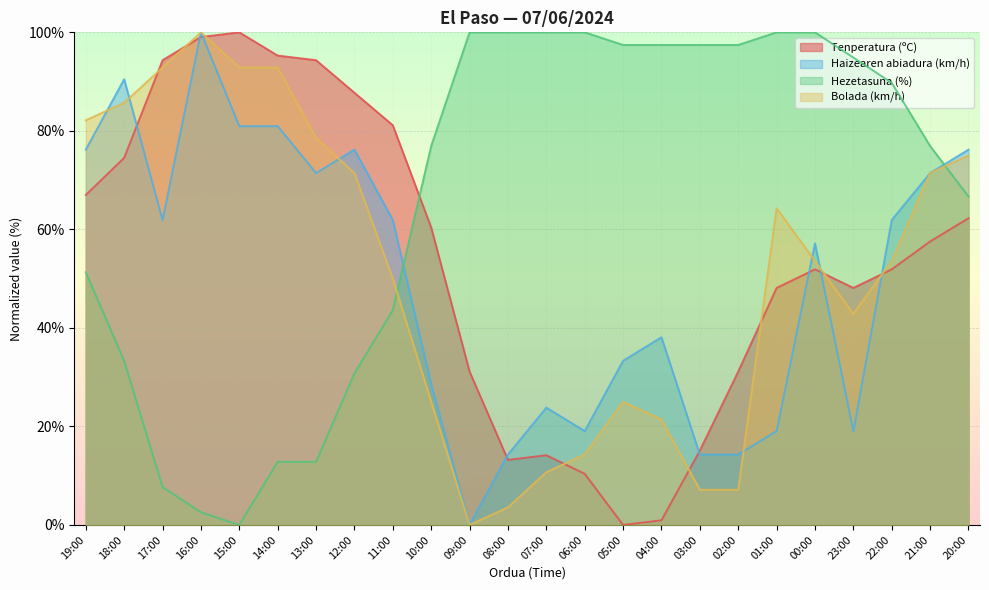

What is the difference between the highest and lowest values at 05:00?

97.4